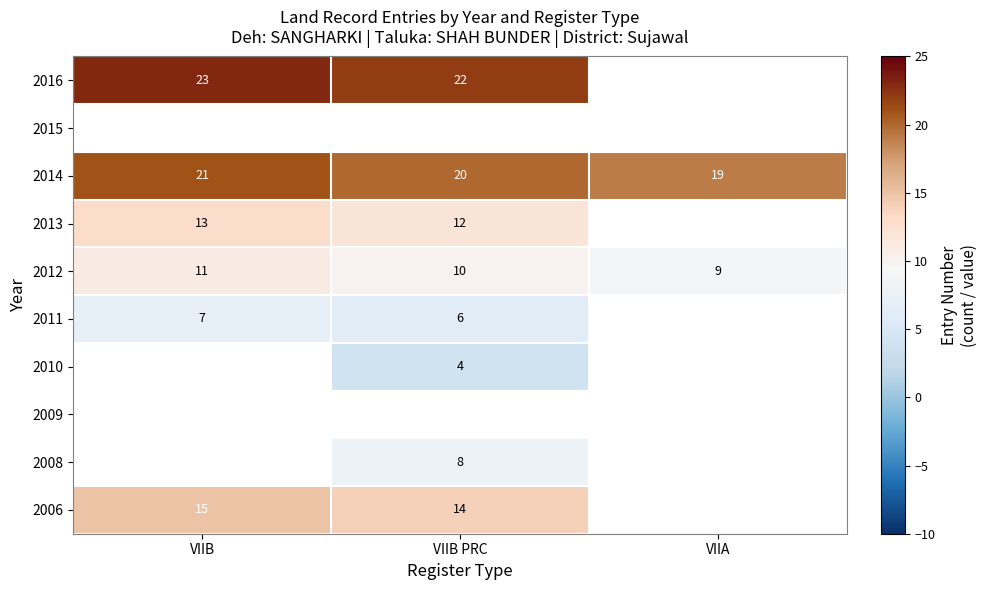

Which has a higher value, VIIB or VIIB PRC?

VIIB